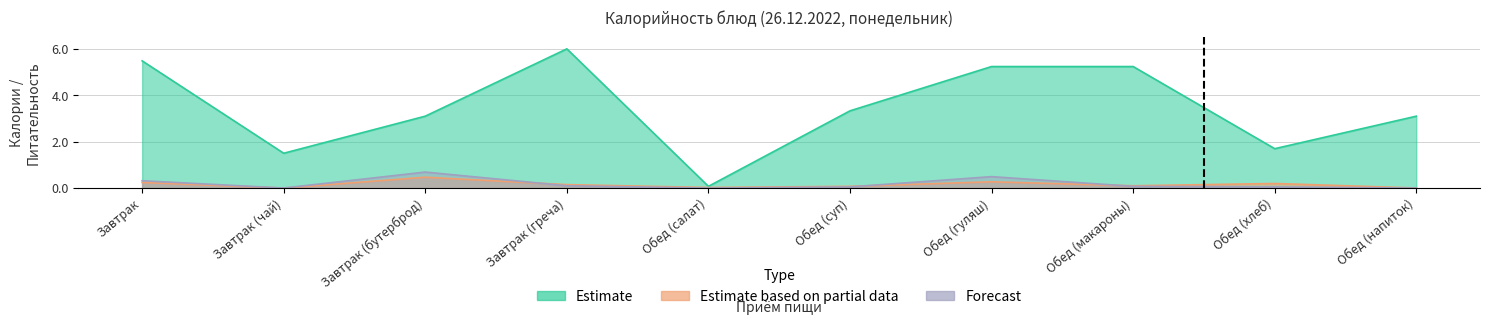

What is the total value across all series at Завтрак (бутерброд)?

4.3